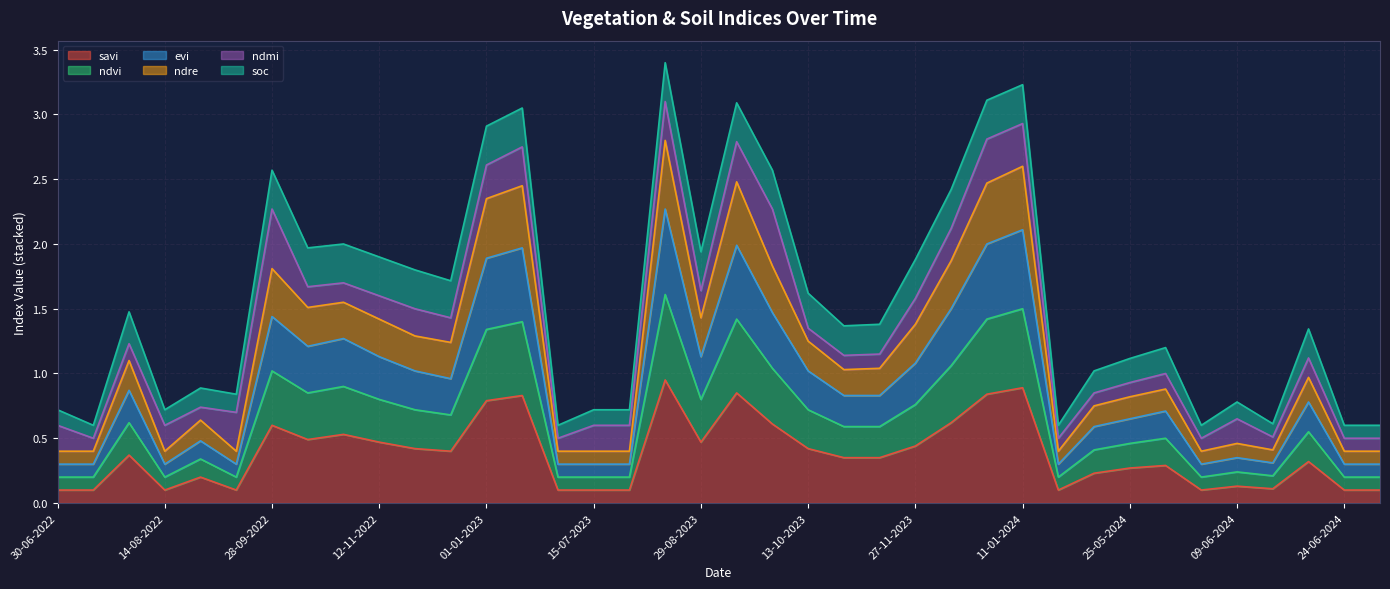

What is the label of the 11th point from the left?

27-11-2022